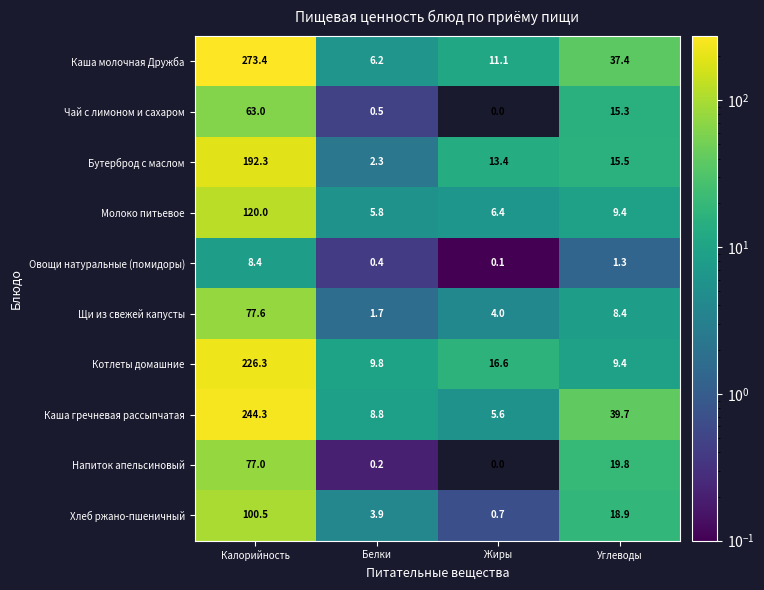

Rank the series at Белки from lowest to highest value.

Напиток апельсиновый, Овощи натуральные (помидоры), Чай с лимоном и сахаром, Щи из свежей капусты, Бутерброд с маслом, Хлеб ржано-пшеничный, Молоко питьевое, Каша молочная Дружба, Каша гречневая рассыпчатая, Котлеты домашние